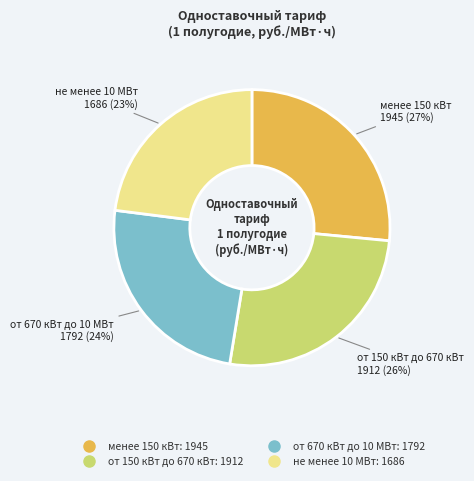

Is it true that не менее 10 МВт is 23% of the pie?

True